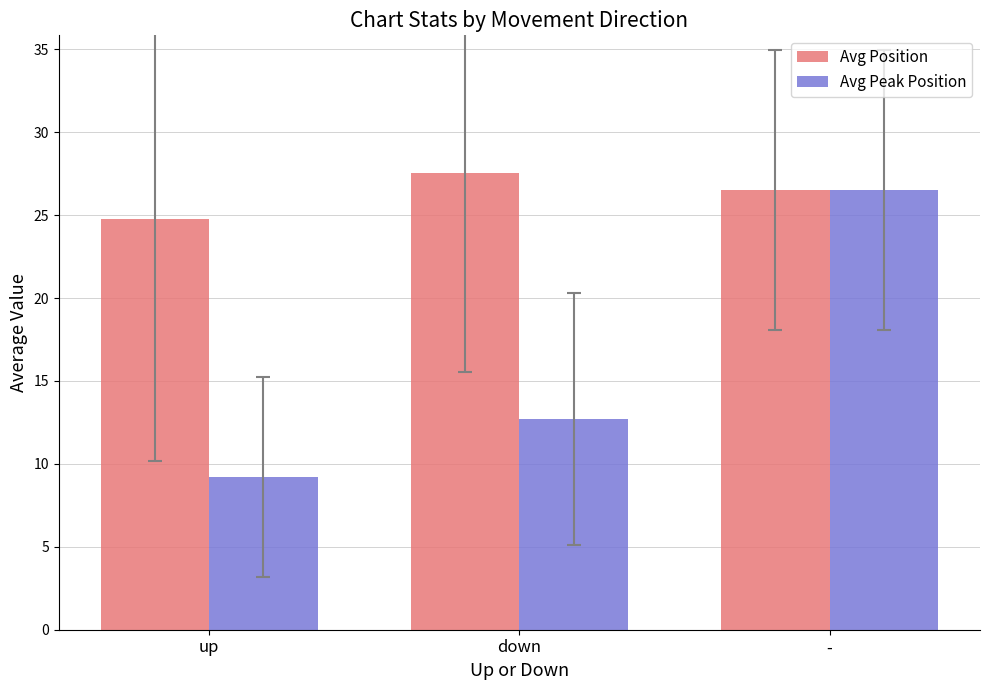

At which category does the chart reach its minimum across all series?

up